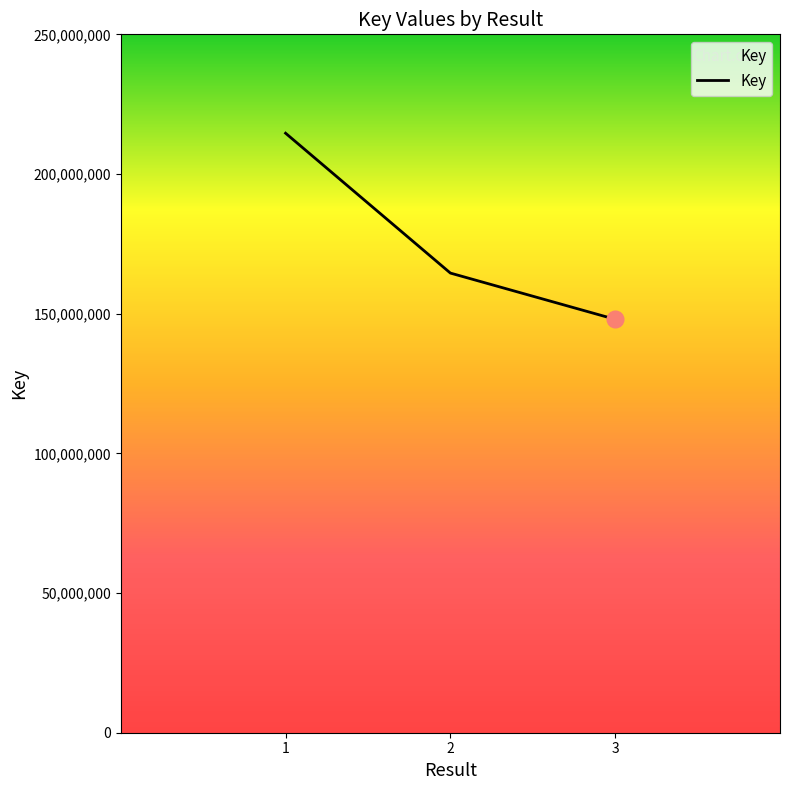

How many lines are shown in the chart?

1